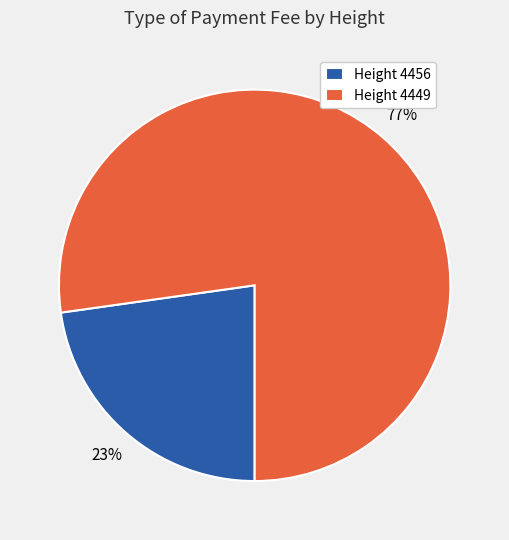

Rank the categories by value from highest to lowest.

Height 4449, Height 4456